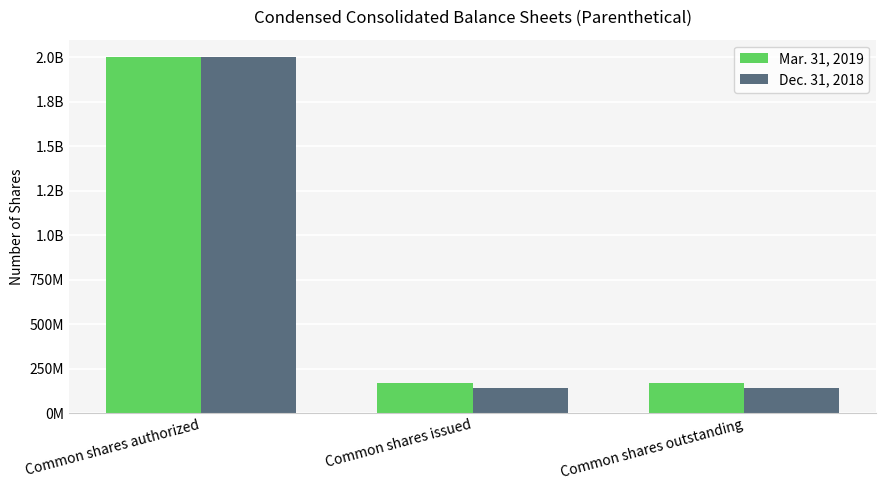

Is it true that Dec. 31, 2018 equals 96186526 at Common shares outstanding?

False